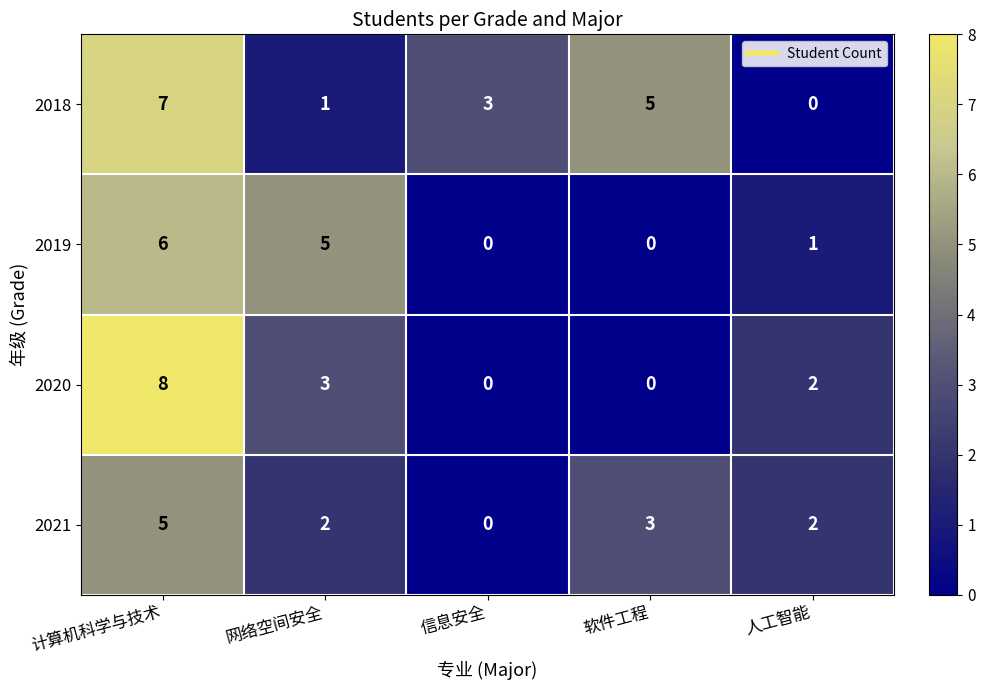

What is the sum of the 2021 values at 网络空间安全 and 计算机科学与技术?

7